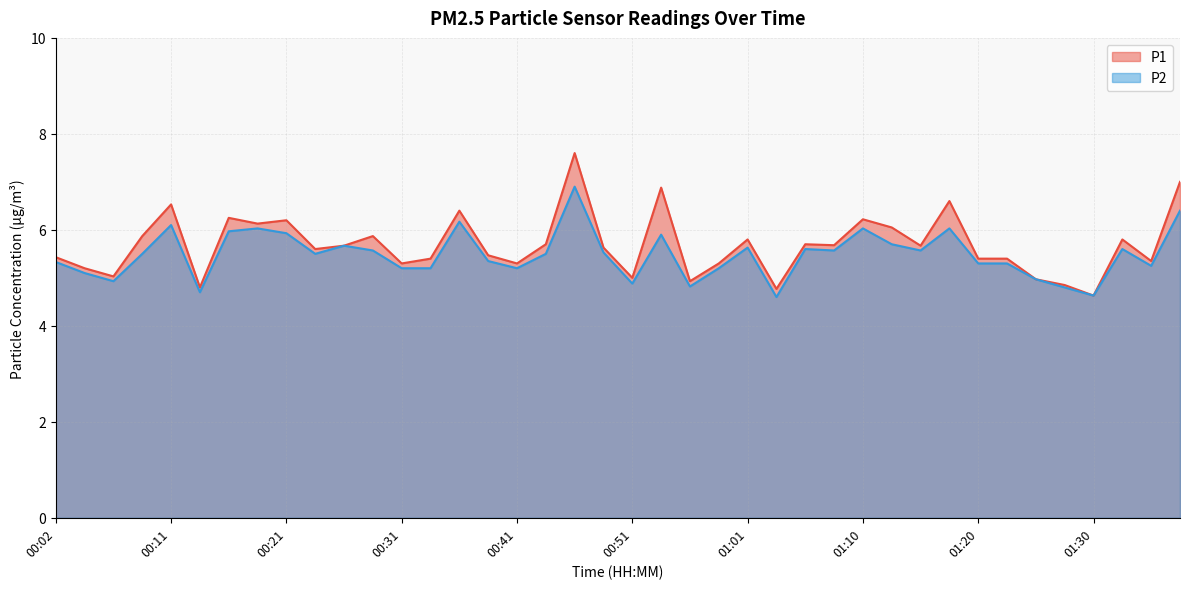

True or false: P1 and P2 cross at least once.

False